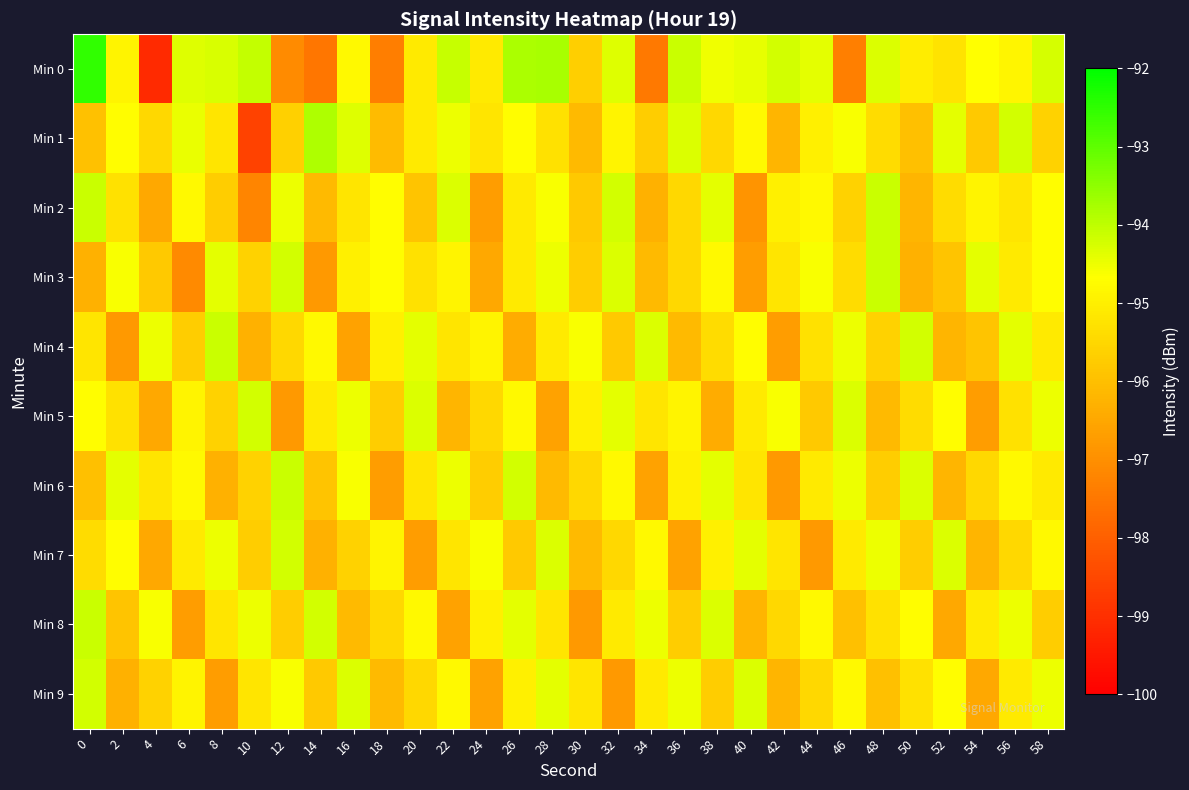

Reading left to right, extract all data points from this chart.

Min 0: 0=-92.5	2=-94.9	4=-99.1	6=-94.3	8=-94.3	10=-94.1	12=-97.1	14=-97.5	16=-94.8	18=-97.4	20=-95.1	22=-94.1	24=-95.1	26=-93.8	28=-93.8	30=-95.7	32=-94.3	34=-97.5	36=-94.1	38=-94.5	40=-94.4	42=-94.2	44=-94.4	46=-97.3	48=-94.3	50=-95.1	52=-95.2	54=-94.7	56=-94.9	58=-94.2
Min 1: 0=-96.0	2=-94.7	4=-95.5	6=-94.4	8=-95.2	10=-98.6	12=-95.6	14=-93.8	16=-94.3	18=-96.1	20=-95.1	22=-94.5	24=-95.2	26=-94.7	28=-95.3	30=-96.1	32=-94.9	34=-95.7	36=-94.3	38=-95.5	40=-94.8	42=-96.2	44=-95.0	46=-94.6	48=-95.4	50=-96.0	52=-94.4	54=-95.8	56=-94.2	58=-95.6
Min 2: 0=-94.1	2=-95.3	4=-96.5	6=-94.8	8=-95.7	10=-97.2	12=-94.5	14=-96.1	16=-95.2	18=-94.7	20=-95.9	22=-94.3	24=-96.7	26=-95.1	28=-94.6	30=-95.8	32=-94.2	34=-96.3	36=-95.5	38=-94.4	40=-96.9	42=-95.0	44=-94.8	46=-95.6	48=-94.1	50=-96.2	52=-95.4	54=-94.9	56=-95.2	58=-94.7
Min 3: 0=-96.3	2=-94.6	4=-95.8	6=-97.1	8=-94.4	10=-95.6	12=-94.2	14=-96.8	16=-95.0	18=-94.7	20=-95.3	22=-94.9	24=-96.5	26=-95.1	28=-94.5	30=-95.7	32=-94.3	34=-96.1	36=-95.5	38=-94.8	40=-96.7	42=-95.2	44=-94.6	46=-95.4	48=-94.1	50=-96.3	52=-95.9	54=-94.4	56=-95.1	58=-94.7
Min 4: 0=-95.2	2=-96.8	4=-94.5	6=-95.7	8=-94.1	10=-96.3	12=-95.5	14=-94.8	16=-96.6	18=-95.0	20=-94.4	22=-95.2	24=-94.9	26=-96.4	28=-95.1	30=-94.6	32=-95.8	34=-94.3	36=-96.1	38=-95.4	40=-94.7	42=-96.7	44=-95.3	46=-94.5	48=-95.6	50=-94.2	52=-96.2	54=-95.9	56=-94.4	58=-95.1
Min 5: 0=-94.7	2=-95.3	4=-96.5	6=-94.9	8=-95.6	10=-94.2	12=-96.8	14=-95.1	16=-94.5	18=-95.7	20=-94.3	22=-96.2	24=-95.5	26=-94.8	28=-96.6	30=-95.0	32=-94.4	34=-95.2	36=-94.9	38=-96.4	40=-95.1	42=-94.6	44=-95.8	46=-94.3	48=-96.1	50=-95.4	52=-94.7	54=-96.7	56=-95.3	58=-94.5
Min 6: 0=-96.0	2=-94.4	4=-95.2	6=-94.8	8=-96.3	10=-95.6	12=-94.1	14=-95.9	16=-94.6	18=-96.7	20=-95.2	22=-94.5	24=-95.7	26=-94.2	28=-96.1	30=-95.5	32=-94.8	34=-96.6	36=-95.0	38=-94.4	40=-95.2	42=-96.8	44=-95.1	46=-94.5	48=-95.7	50=-94.3	52=-96.2	54=-95.5	56=-94.8	58=-95.1
Min 7: 0=-95.4	2=-94.7	4=-96.5	6=-95.1	8=-94.5	10=-95.7	12=-94.2	14=-96.3	16=-95.6	18=-94.9	20=-96.7	22=-95.2	24=-94.6	26=-95.8	28=-94.3	30=-96.1	32=-95.5	34=-94.8	36=-96.6	38=-95.0	40=-94.4	42=-95.2	44=-96.8	46=-95.1	48=-94.5	50=-95.7	52=-94.3	54=-96.2	56=-95.5	58=-94.8
Min 8: 0=-94.1	2=-95.9	4=-94.6	6=-96.7	8=-95.2	10=-94.5	12=-95.7	14=-94.2	16=-96.1	18=-95.5	20=-94.8	22=-96.6	24=-95.0	26=-94.4	28=-95.2	30=-96.8	32=-95.1	34=-94.5	36=-95.7	38=-94.3	40=-96.2	42=-95.5	44=-94.8	46=-96.0	48=-95.3	50=-94.7	52=-96.5	54=-95.1	56=-94.5	58=-95.7
Min 9: 0=-94.2	2=-96.3	4=-95.6	6=-94.9	8=-96.7	10=-95.2	12=-94.6	14=-95.8	16=-94.3	18=-96.1	20=-95.5	22=-94.8	24=-96.6	26=-95.0	28=-94.4	30=-95.2	32=-96.8	34=-95.1	36=-94.5	38=-95.7	40=-94.3	42=-96.2	44=-95.5	46=-94.8	48=-96.0	50=-95.3	52=-94.7	54=-96.5	56=-95.1	58=-94.5